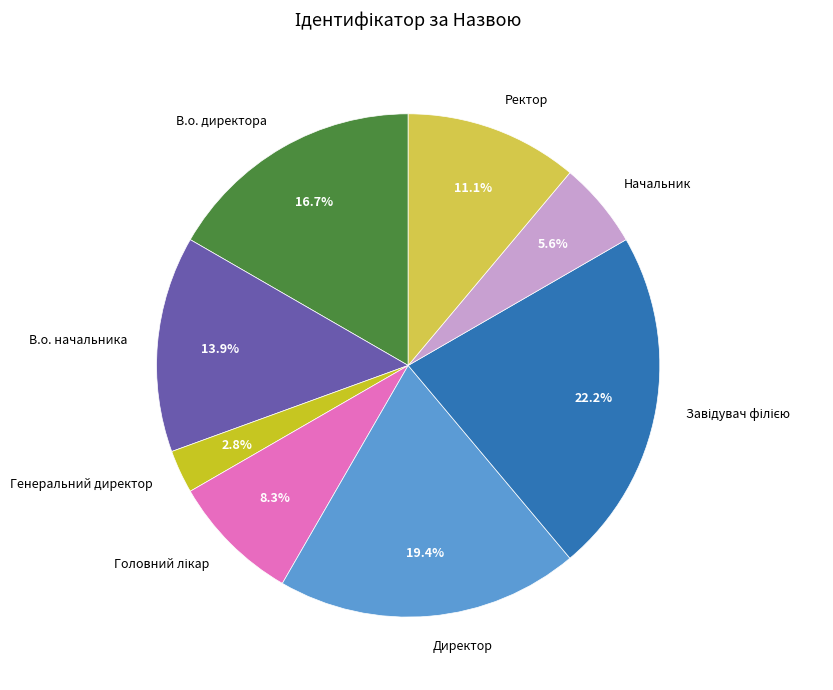

Does Ректор represent more than half of the total?

No